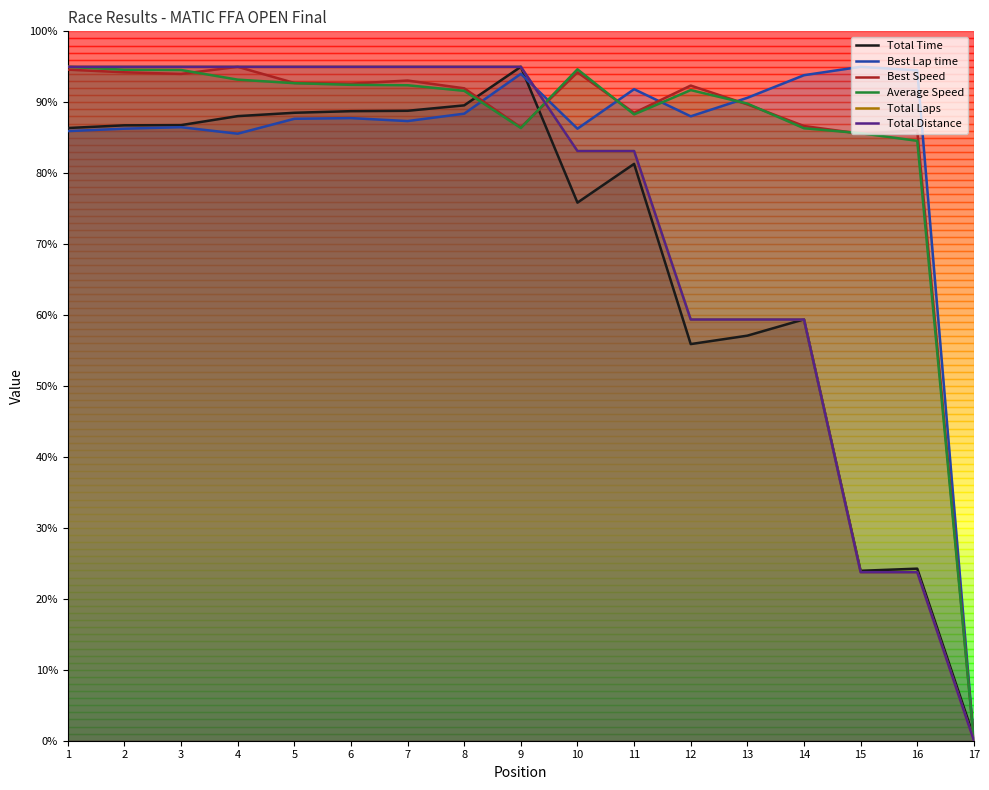

How many interior local peaks does the Best Speed series have?

5